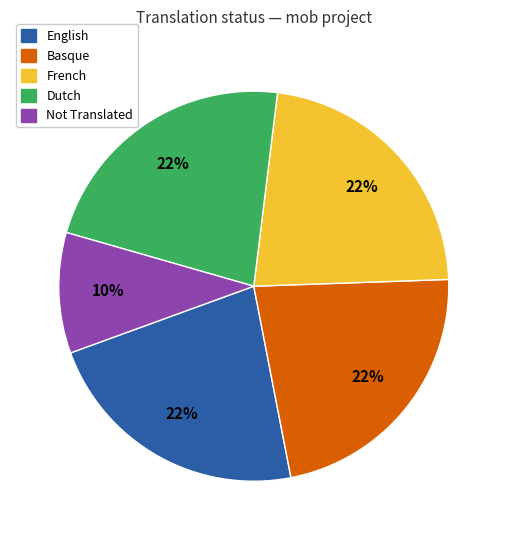

Is there a majority slice in this chart?

No